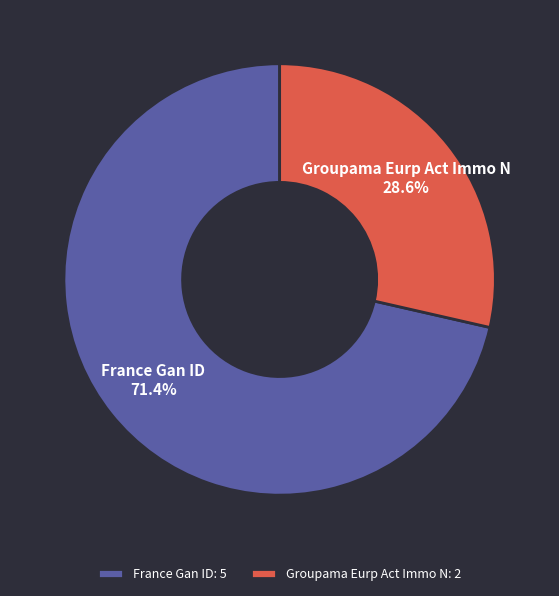

True or false: France Gan ID accounts for 71% of the total.

True